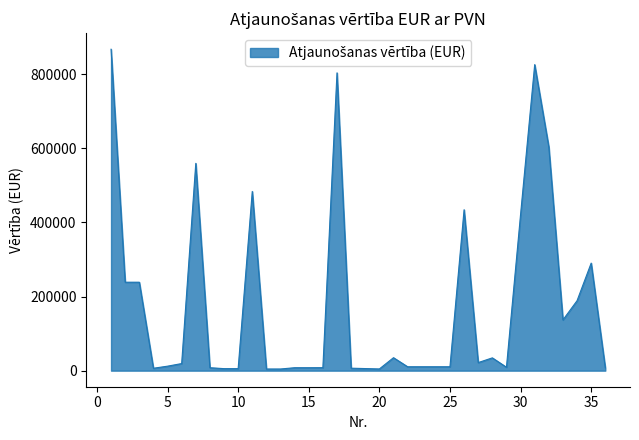

What is the maximum value shown in the chart?

866989.2